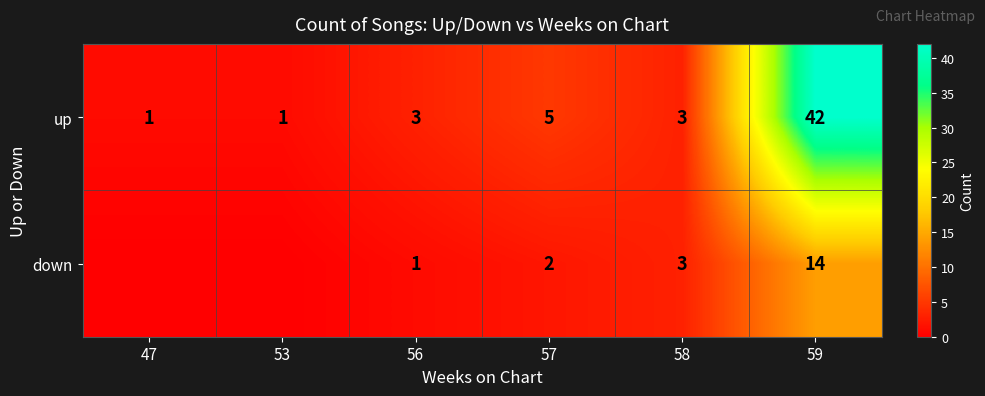

How many values in the up series are below 3?

2